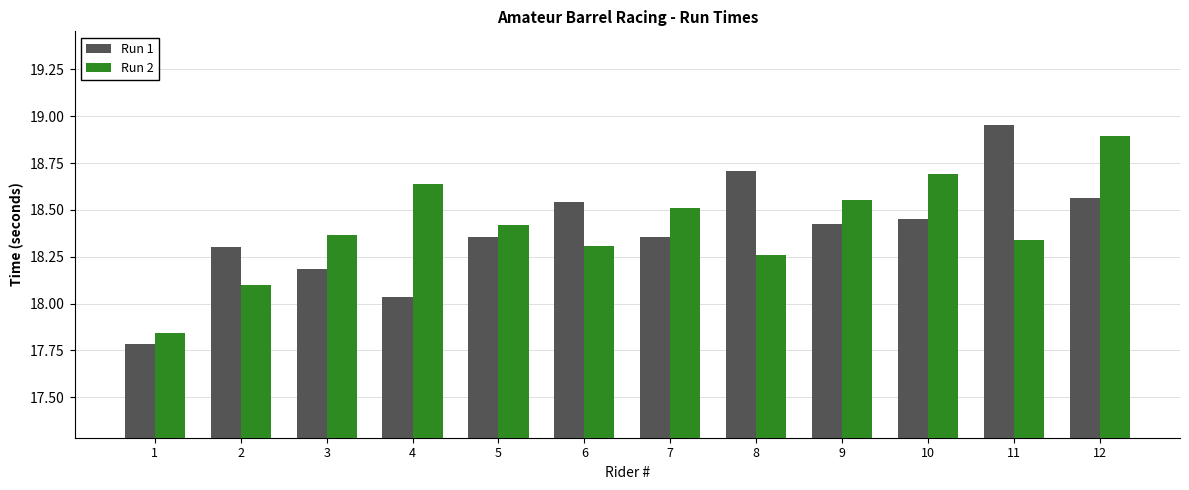

At 8, list the series in order from largest to smallest.

Run 1, Run 2